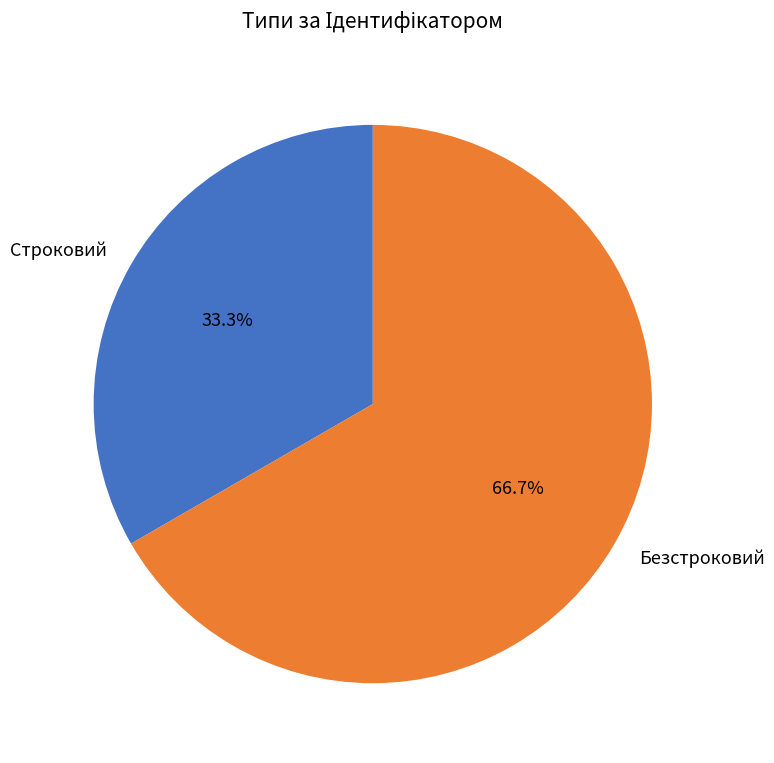

Rank the categories by value from highest to lowest.

Безстроковий, Строковий